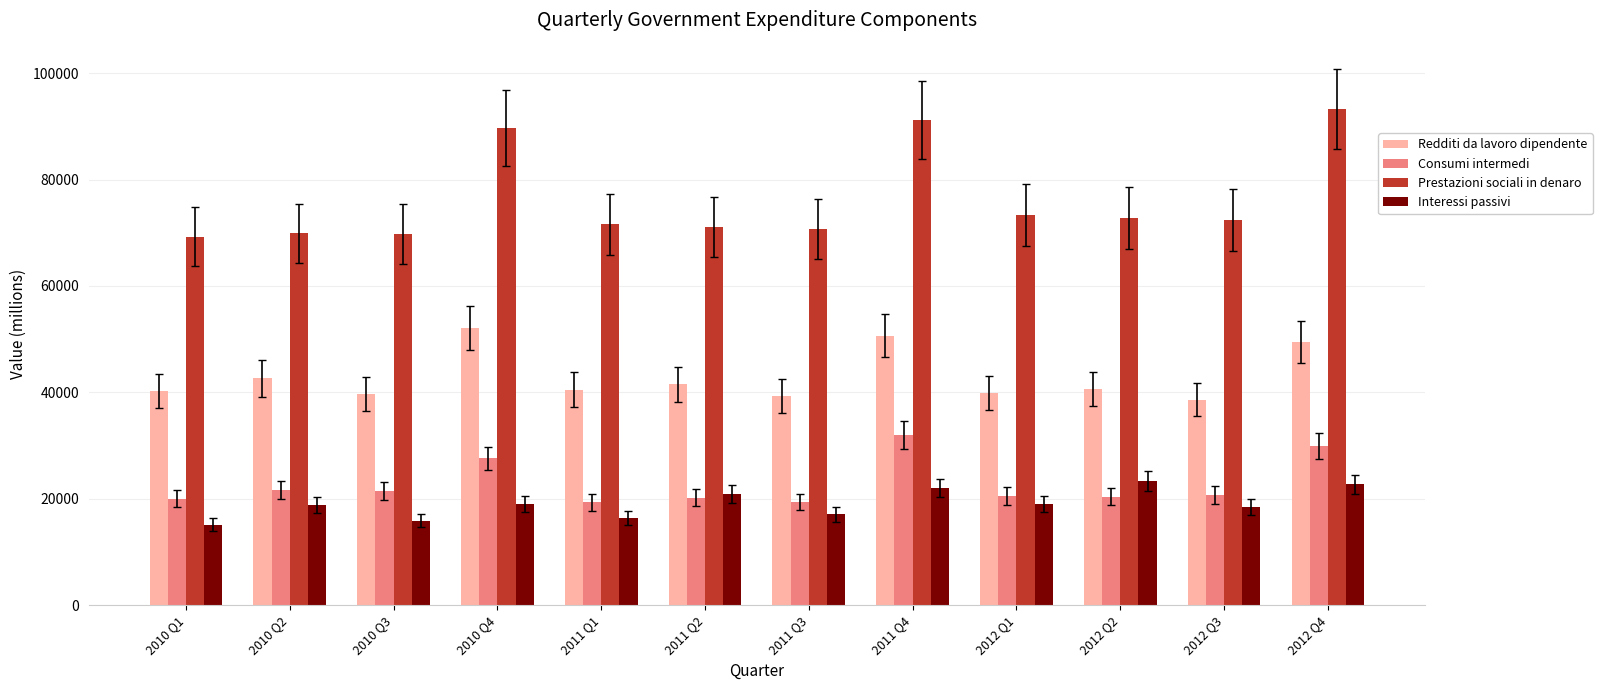

How many groups of bars are there?

12